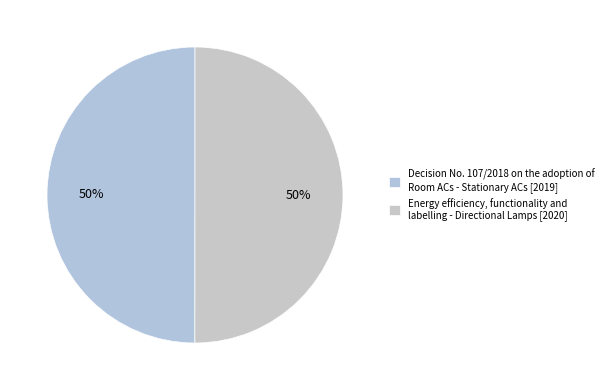

How many slices are in this pie chart?

2